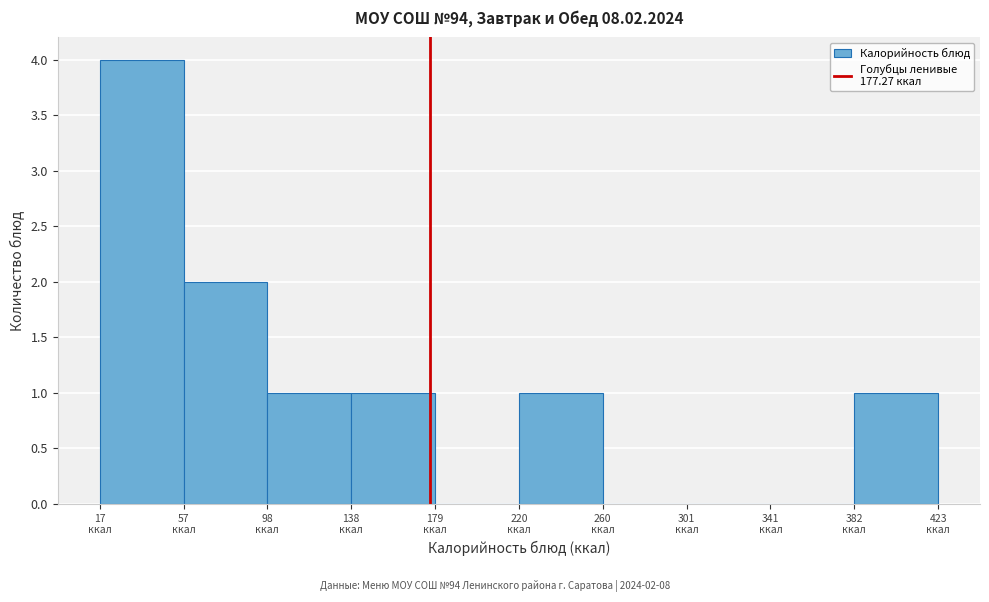

Which range on the x-axis has the tallest bar?

15 to 60